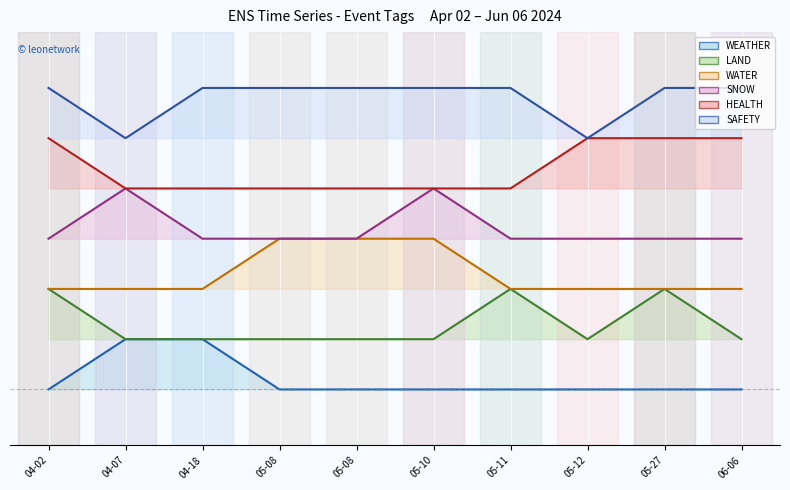

At how many categories does at least one series exceed 2?

10